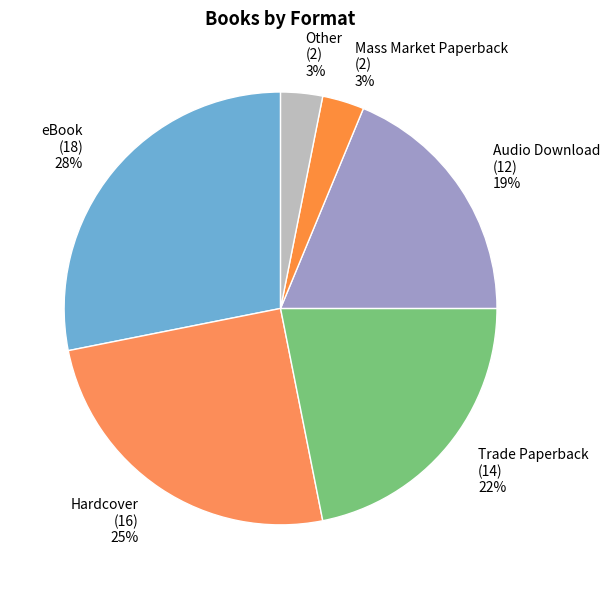

What percentage is the Trade Paperback (14) 22% slice, to the nearest percent?

22%